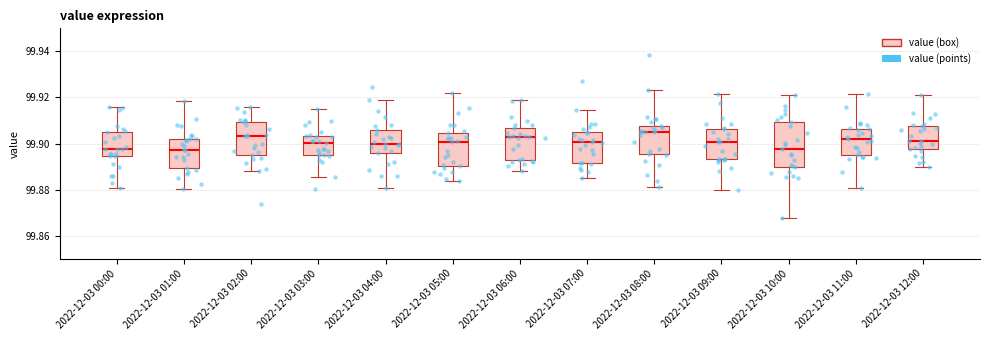

Reading left to right, transcribe this box plot: for each box, give where its median line is, the range the box spans, and where its two whiskers end, as read against the y-axis. The values are not printed on the chart, so give them approximately, as read against the axis.

2022-12-03 00:00: median 99.898, box 99.894 to 99.904, whiskers 99.880 to 99.916
2022-12-03 01:00: median 99.898, box 99.890 to 99.902, whiskers 99.880 to 99.918
2022-12-03 02:00: median 99.904, box 99.896 to 99.910, whiskers 99.888 to 99.916
2022-12-03 03:00: median 99.900, box 99.894 to 99.904, whiskers 99.886 to 99.914
2022-12-03 04:00: median 99.900, box 99.896 to 99.906, whiskers 99.880 to 99.918
2022-12-03 05:00: median 99.900, box 99.890 to 99.904, whiskers 99.884 to 99.922
2022-12-03 06:00: median 99.902, box 99.892 to 99.906, whiskers 99.888 to 99.918
2022-12-03 07:00: median 99.900, box 99.892 to 99.904, whiskers 99.884 to 99.914
2022-12-03 08:00: median 99.906, box 99.896 to 99.908, whiskers 99.882 to 99.924
2022-12-03 09:00: median 99.900, box 99.894 to 99.906, whiskers 99.880 to 99.922
2022-12-03 10:00: median 99.898, box 99.890 to 99.910, whiskers 99.868 to 99.922
2022-12-03 11:00: median 99.902, box 99.896 to 99.906, whiskers 99.880 to 99.922
2022-12-03 12:00: median 99.902, box 99.898 to 99.908, whiskers 99.890 to 99.920